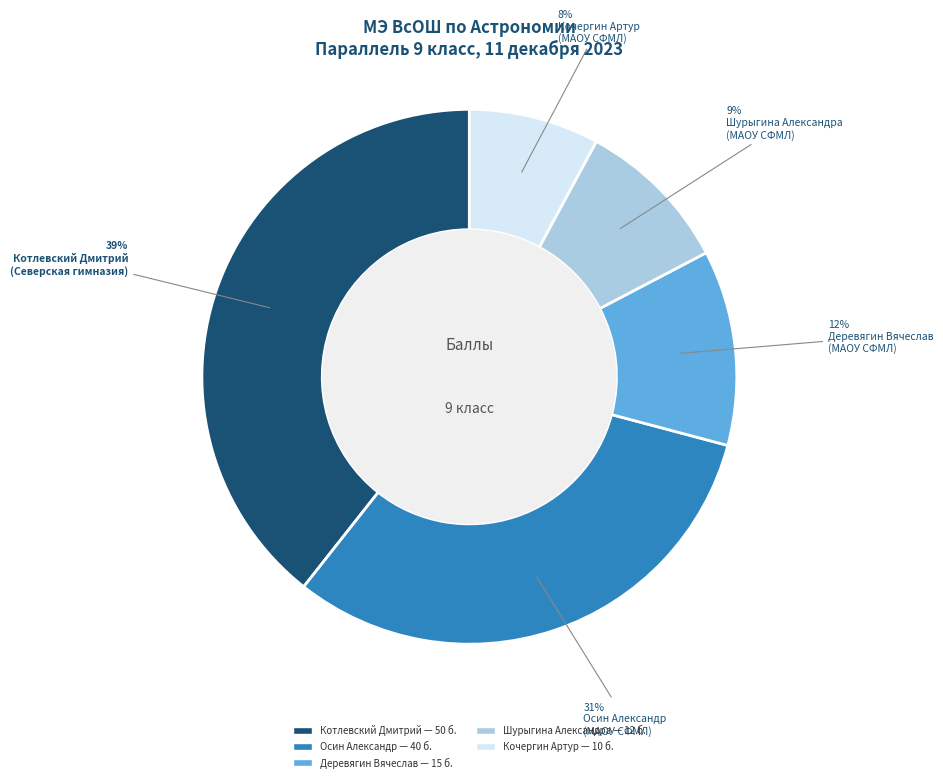

To the nearest percent, what is the average slice percentage?

20%